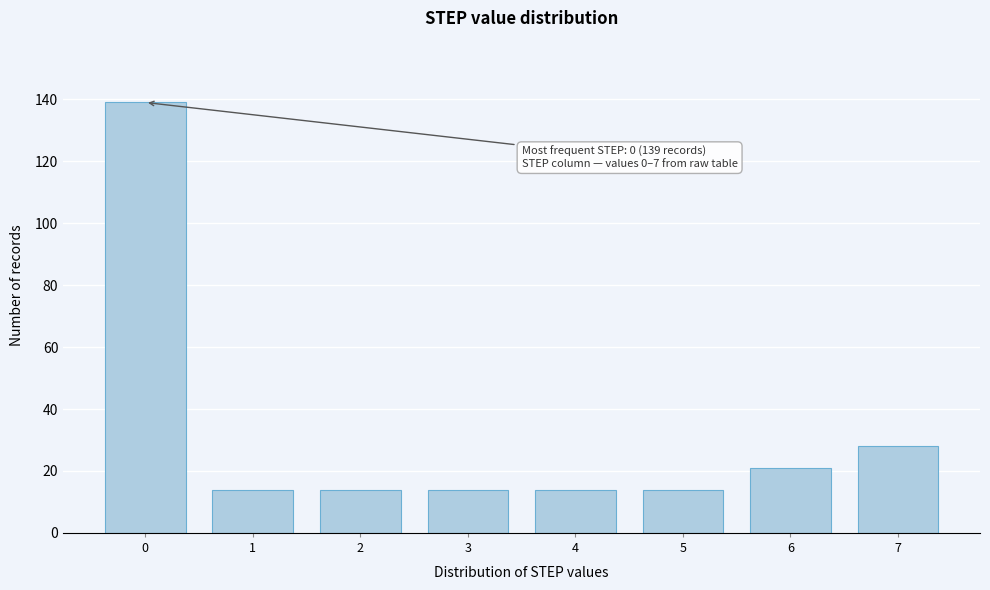

Reading left to right, extract all data points from this chart.

139	14	14	14	14	14	21	28